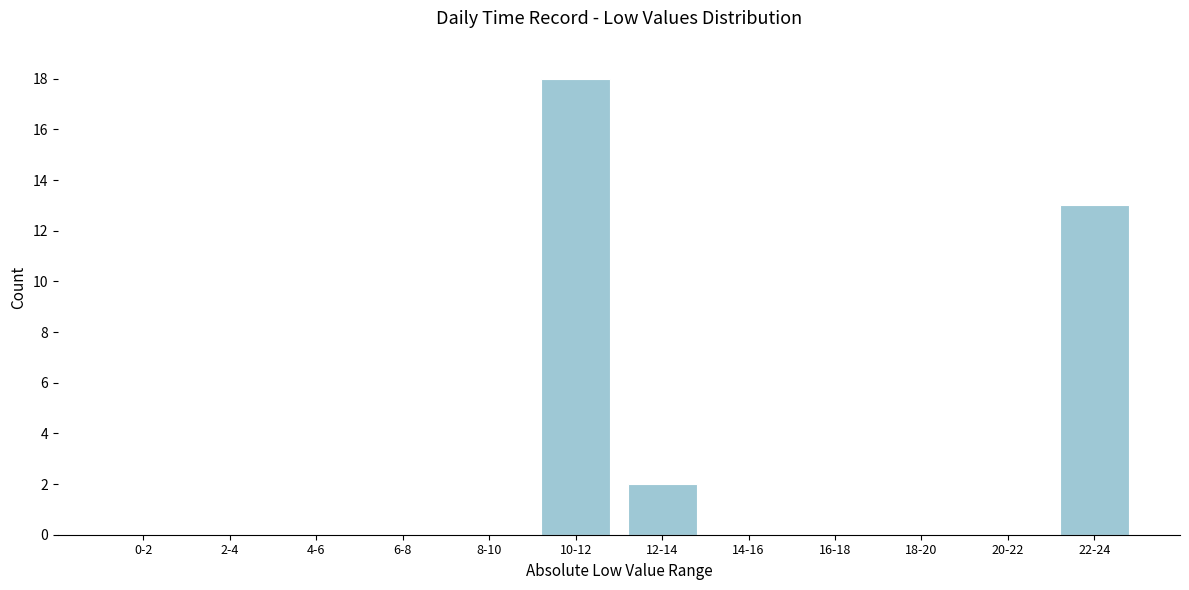

Reading right to left, transcribe all the data shown in this chart.

22-24=13	20-22=0	18-20=0	16-18=0	14-16=0	12-14=2	10-12=18	8-10=0	6-8=0	4-6=0	2-4=0	0-2=0